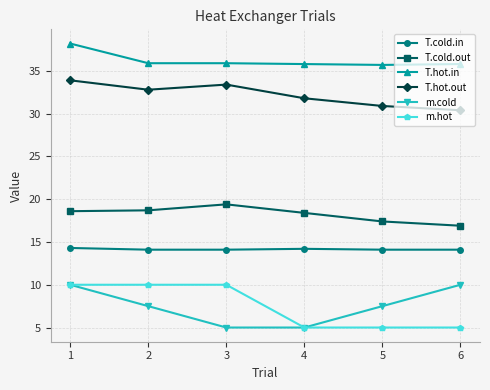

What is the greatest value displayed?

38.2